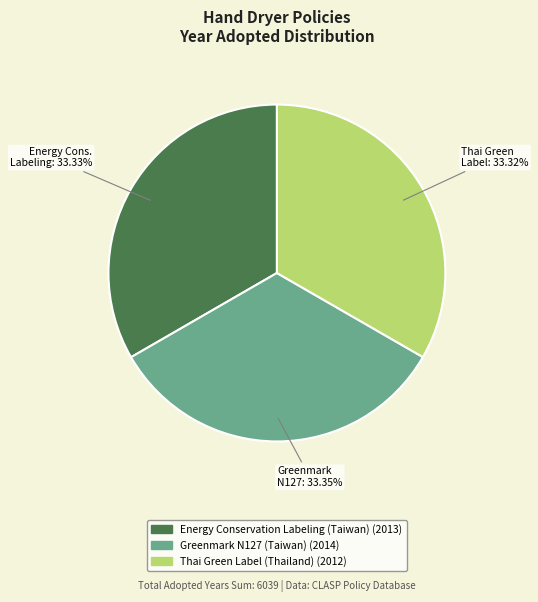

Does any single category account for the majority?

No